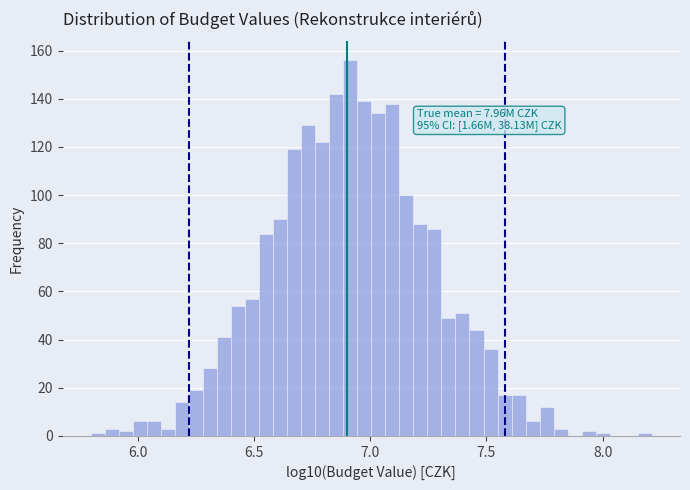

Around what value on the x-axis is the tallest bar? Give the approximate position of its centre, as read against the axis.

6.90